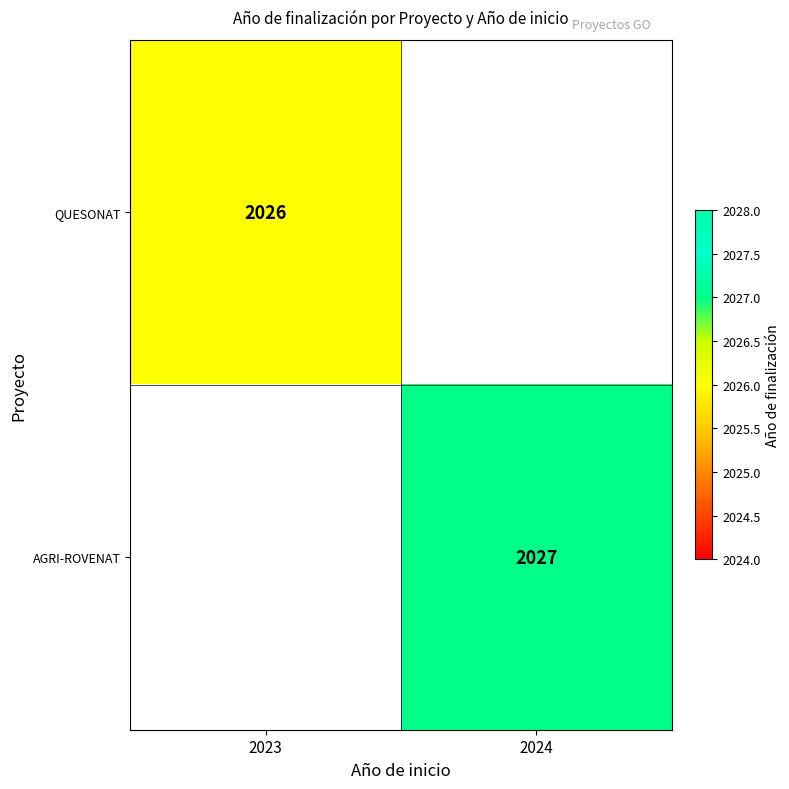

Between 2023 and 2024, which is larger?

2024